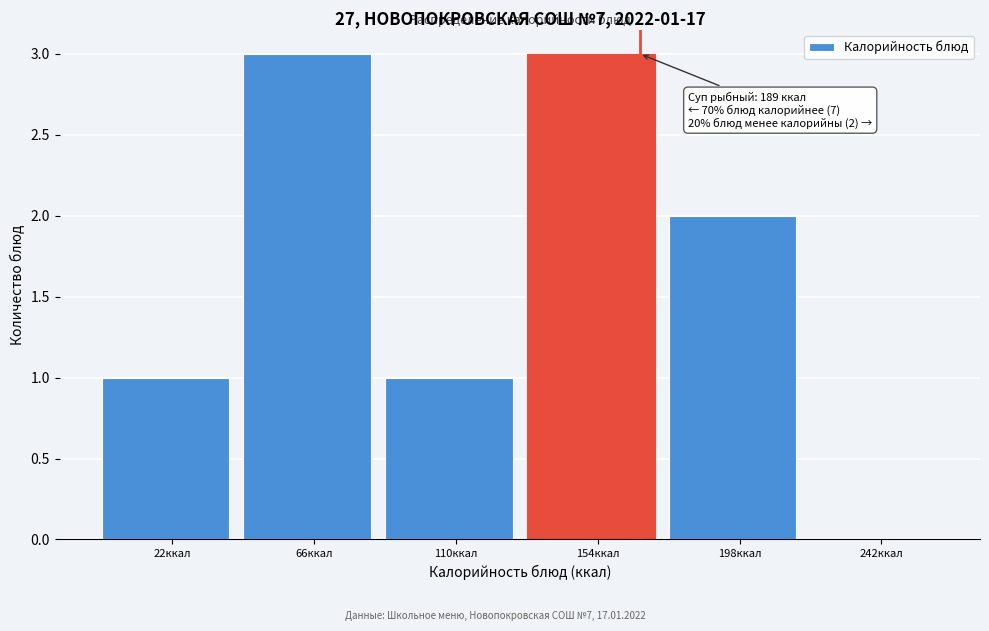

Reading left to right, what are all the values shown in this chart?

22ккал=1	66ккал=3	110ккал=1	154ккал=3	198ккал=2	242ккал=0